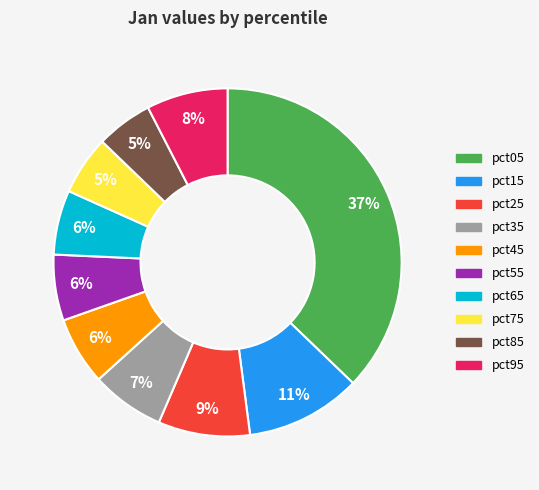

Between pct85 and pct65, which is larger?

pct65